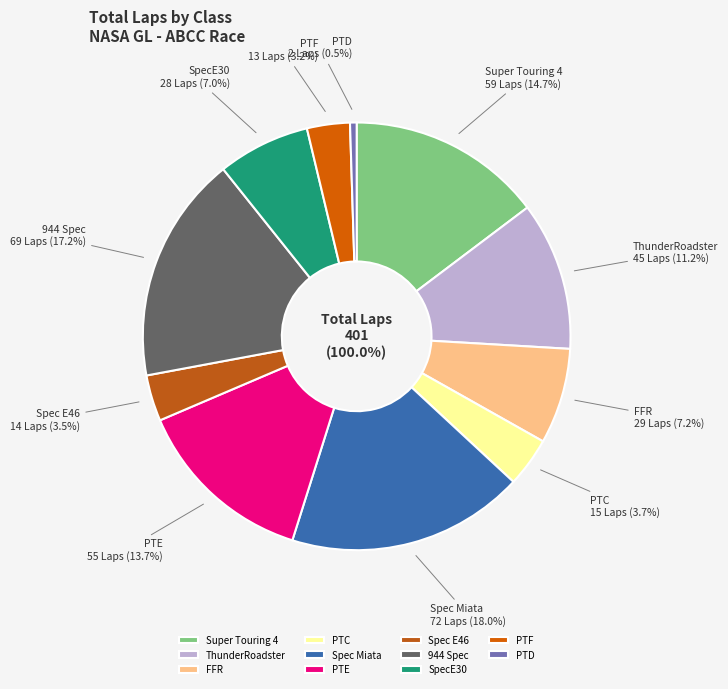

Between Spec Miata and FFR, which is larger?

Spec Miata